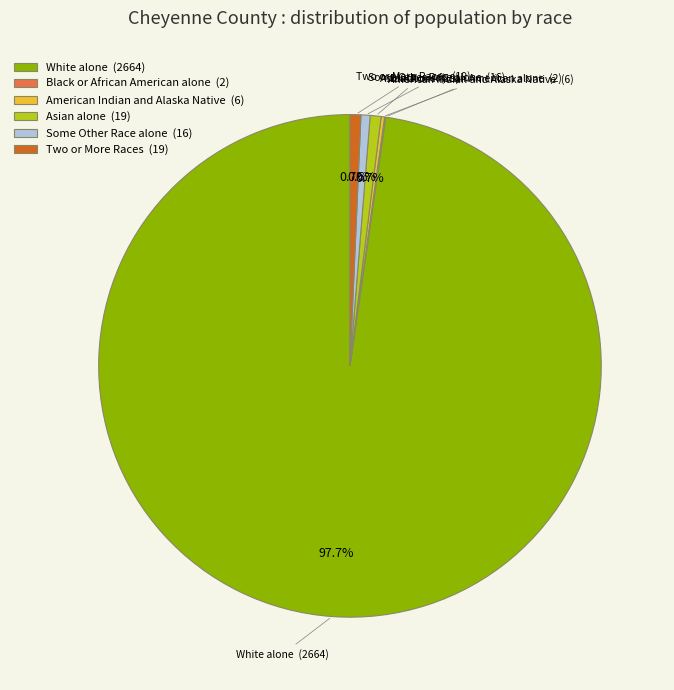

Which category has the biggest portion of the pie?

White alone